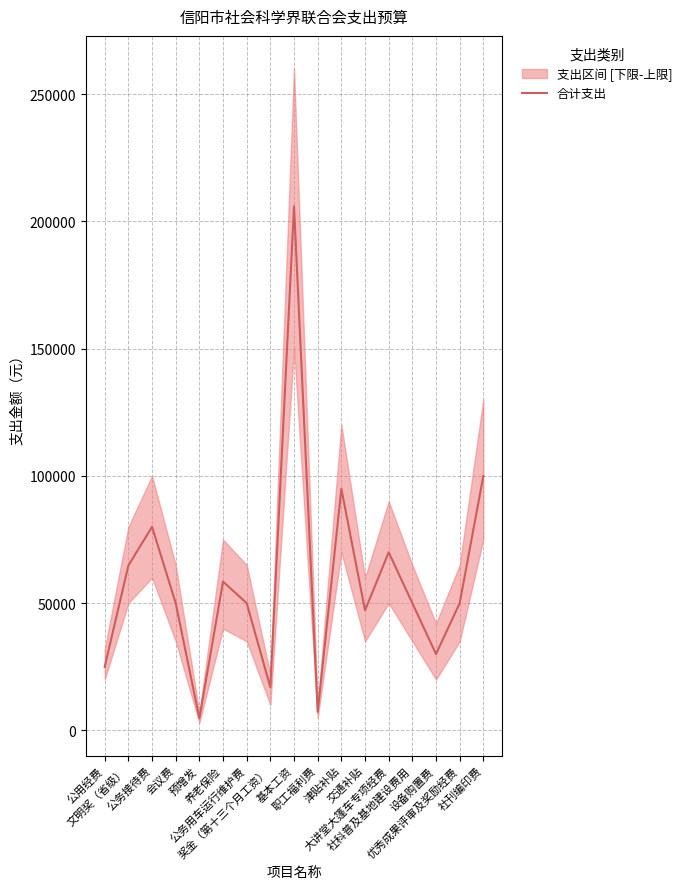

Reading right to left, extract all data points from this chart.

社刊编印费=100000	优秀成果评审及奖励经费=50000	设备购置费=30000	社科普及基地建设费用=50000	大讲堂大篷车专项经费=70000	交通补贴=47160	津贴补贴=94920	职工福利费=7309	基本工资=205896	奖金（第十三个月工资）=16952	公务用车运行维护费=50000	养老保险=58469	预增发=4800	会议费=50000	公务接待费=80000	文明奖（省级）=64800	公用经费=25000